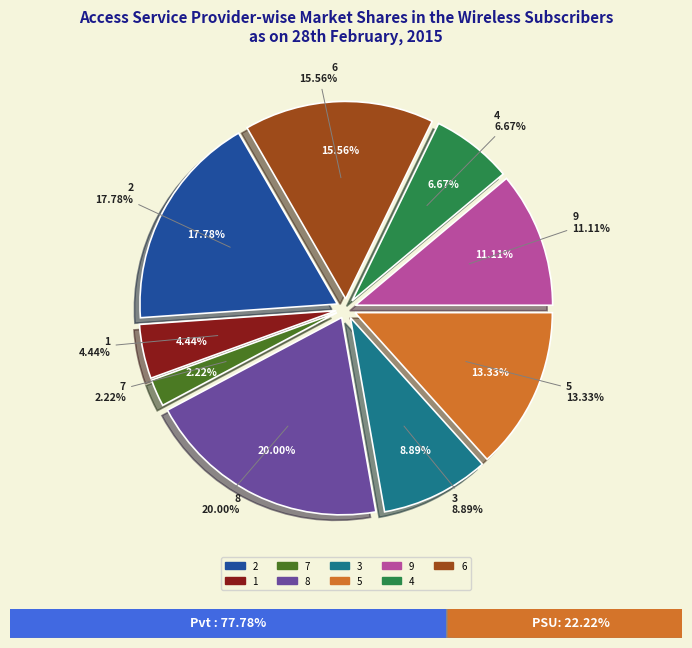

Which category has the biggest portion of the pie?

8